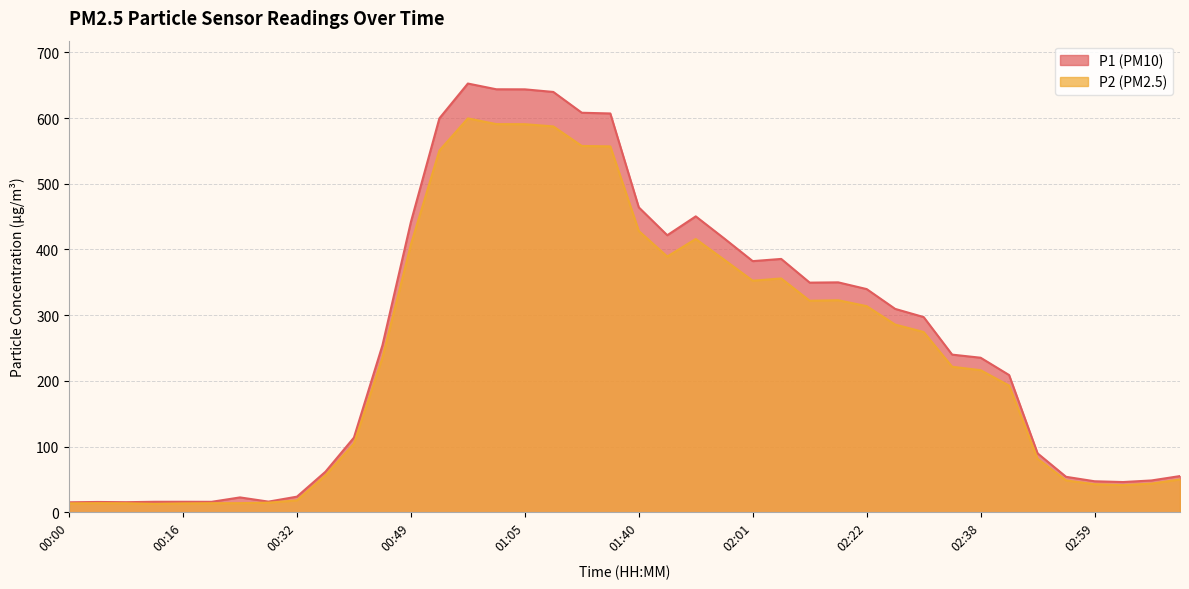

What is the average value of the P2 series?

243.6